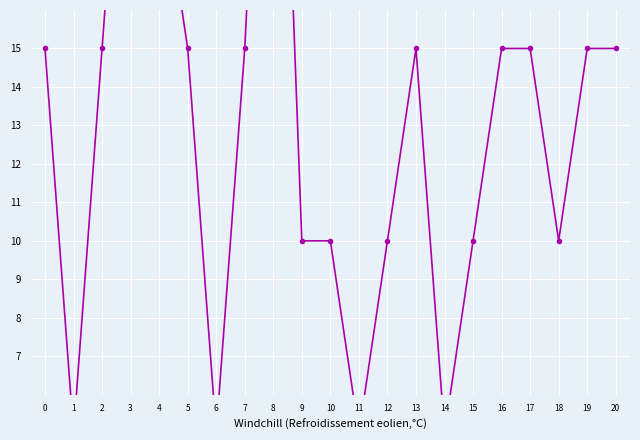

How many interior local peaks (higher than both neighbors) does the data have?

3